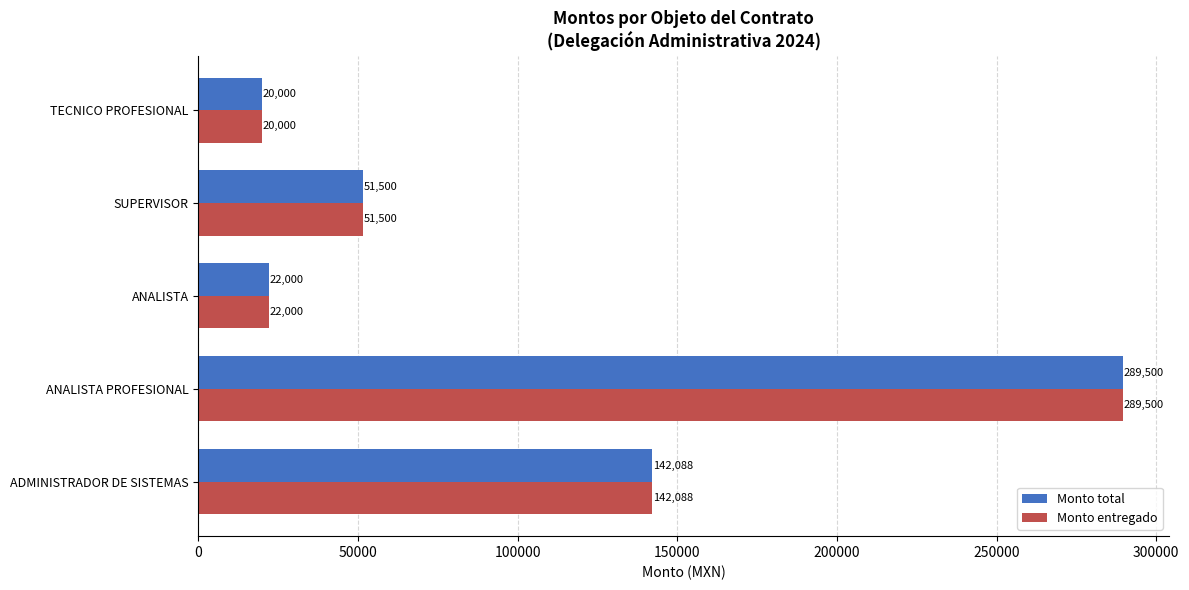

What value does the Monto total series have at ANALISTA, to the nearest 50?

22000